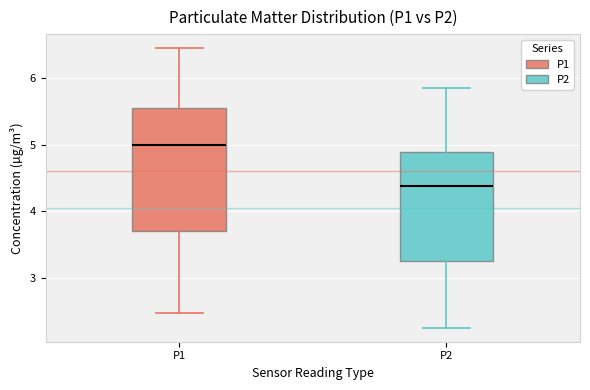

Reading left to right, transcribe this box plot: for each box, give where its median line is, the range the box spans, and where its two whiskers end, as read against the y-axis. The values are not printed on the chart, so give them approximately, as read against the axis.

P1: median 5.0, box 3.7 to 5.5, whiskers 2.5 to 6.5
P2: median 4.4, box 3.2 to 4.9, whiskers 2.3 to 5.9